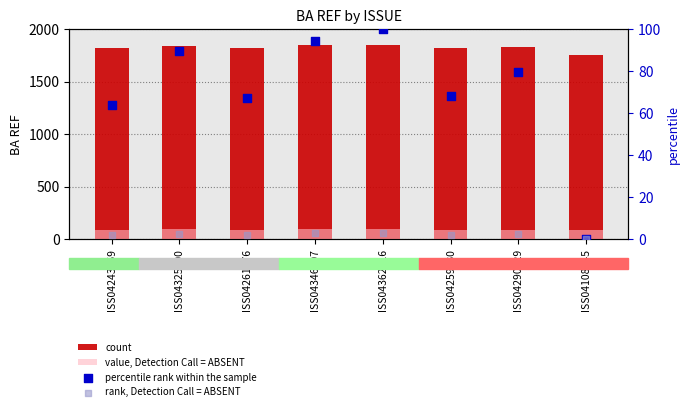

At how many categories does at least one series exceed 869?

8